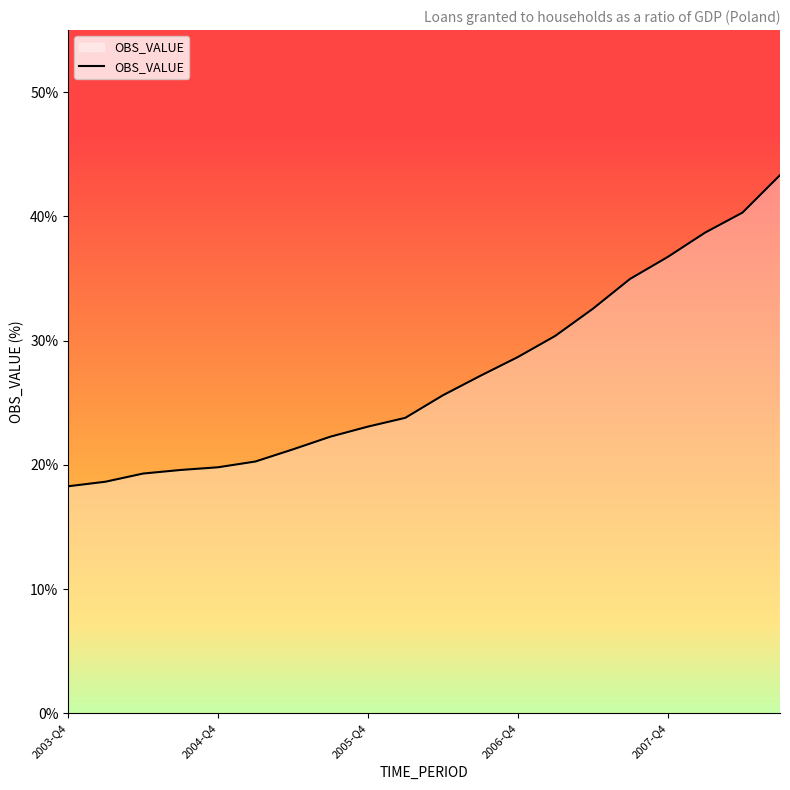

What is the greatest value displayed?

43.3